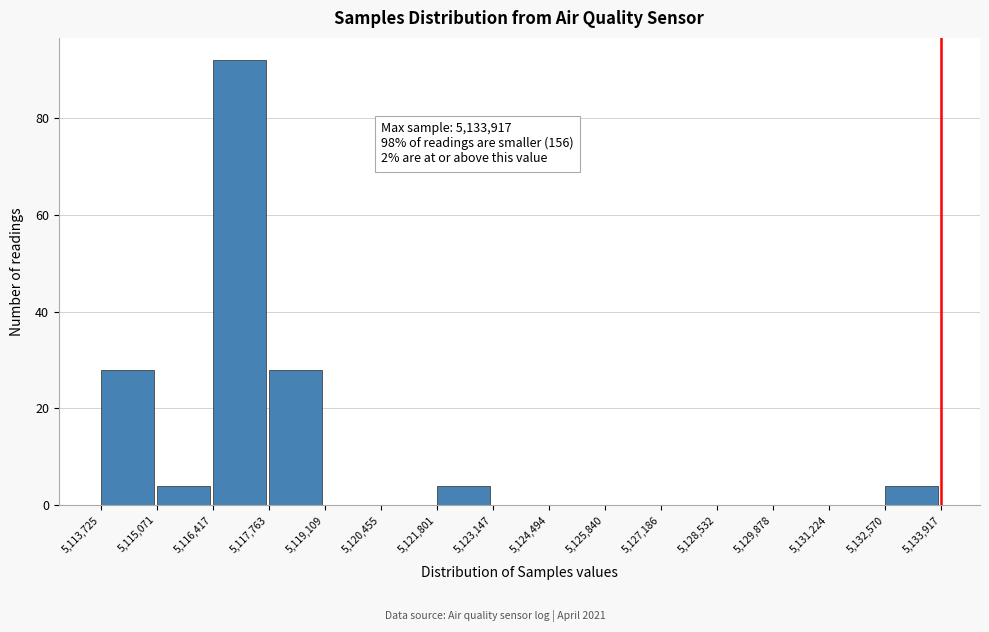

Over which range of the x-axis is the bar tallest?

5,116,417 to 5,117,763